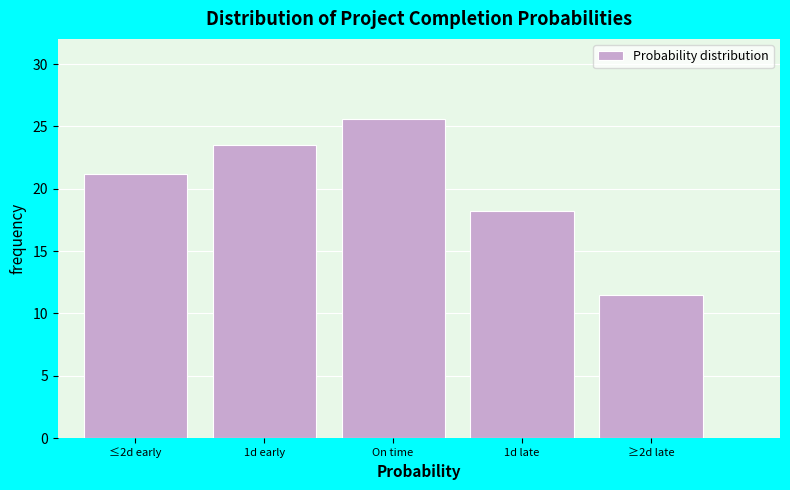

Reading left to right, what are all the values shown in this chart?

21.2	23.5	25.6	18.2	11.5